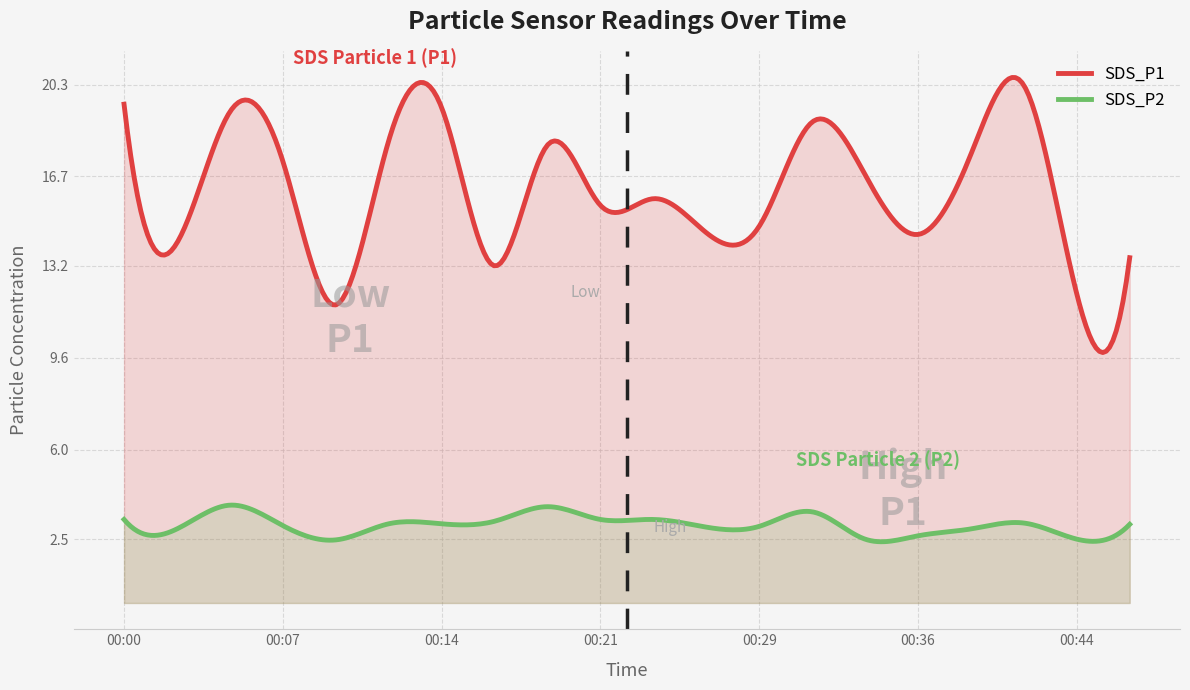

Is the value of SDS_P1 at 00:26 greater than the value of SDS_P2 at 00:07?

Yes